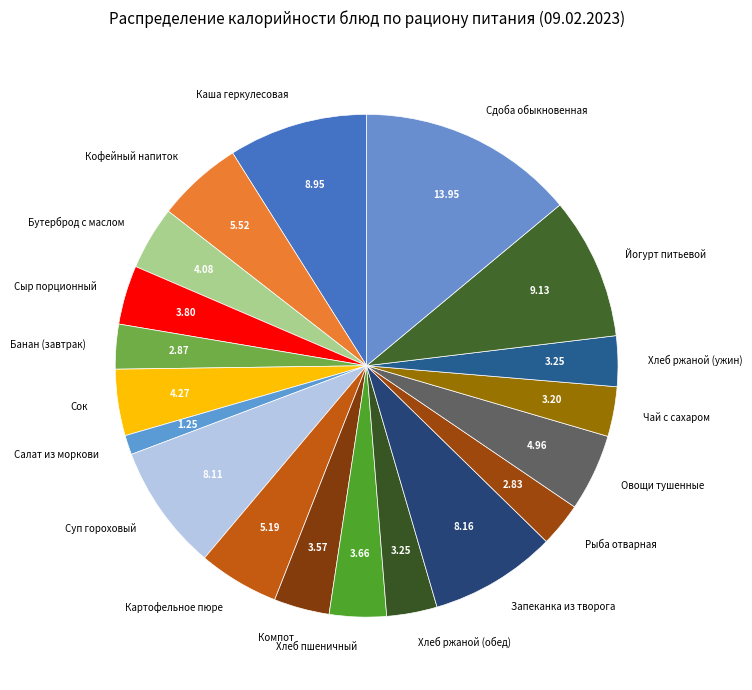

Is the sum of Рыба отварная and Хлеб ржаной (обед) greater than half?

No